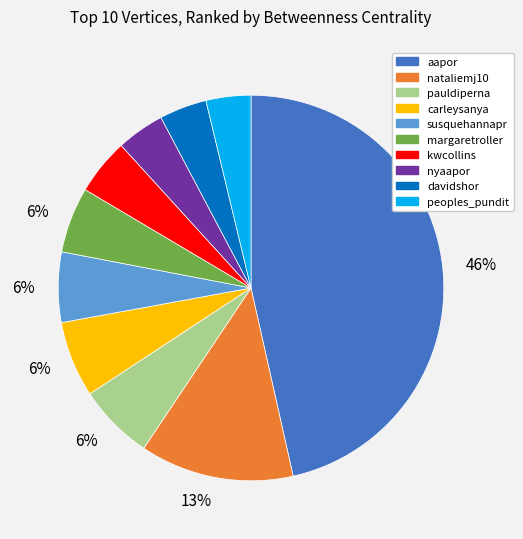

To the nearest percent, what is the average slice percentage?

10%